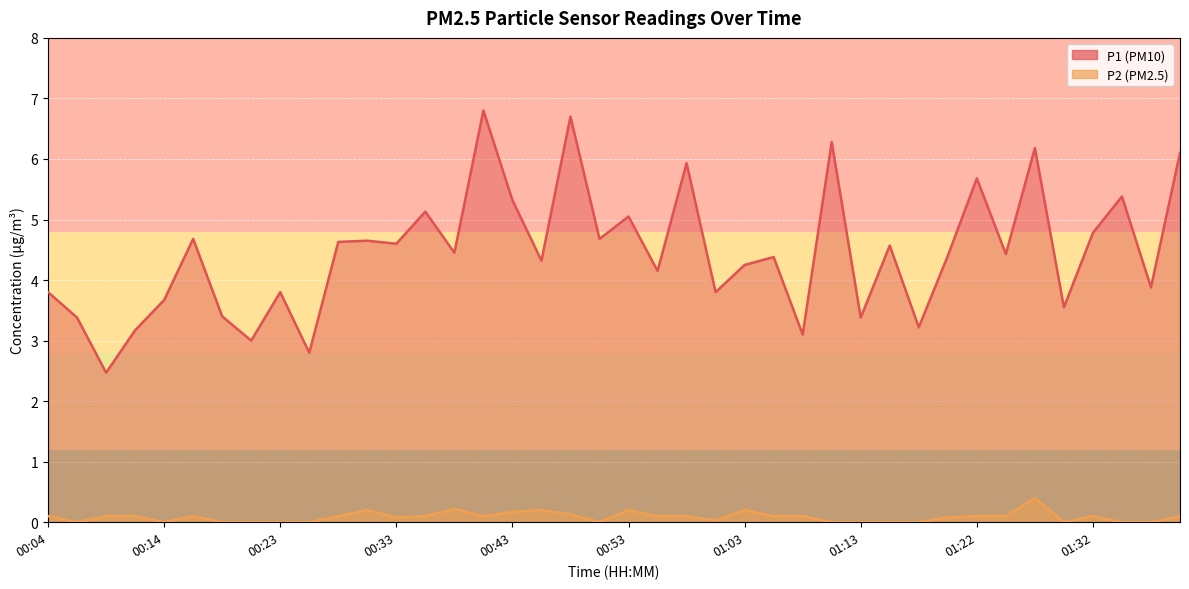

The P2 series shows 0.0 at 01:30. True or false?

True